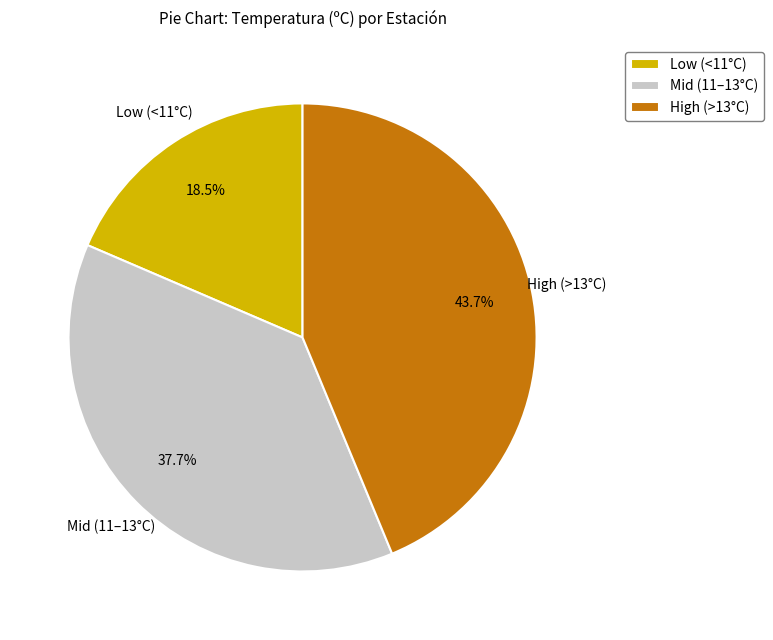

Approximately how many times larger is the value at Mid (11–13°C) compared to High (>13°C)?

0.9